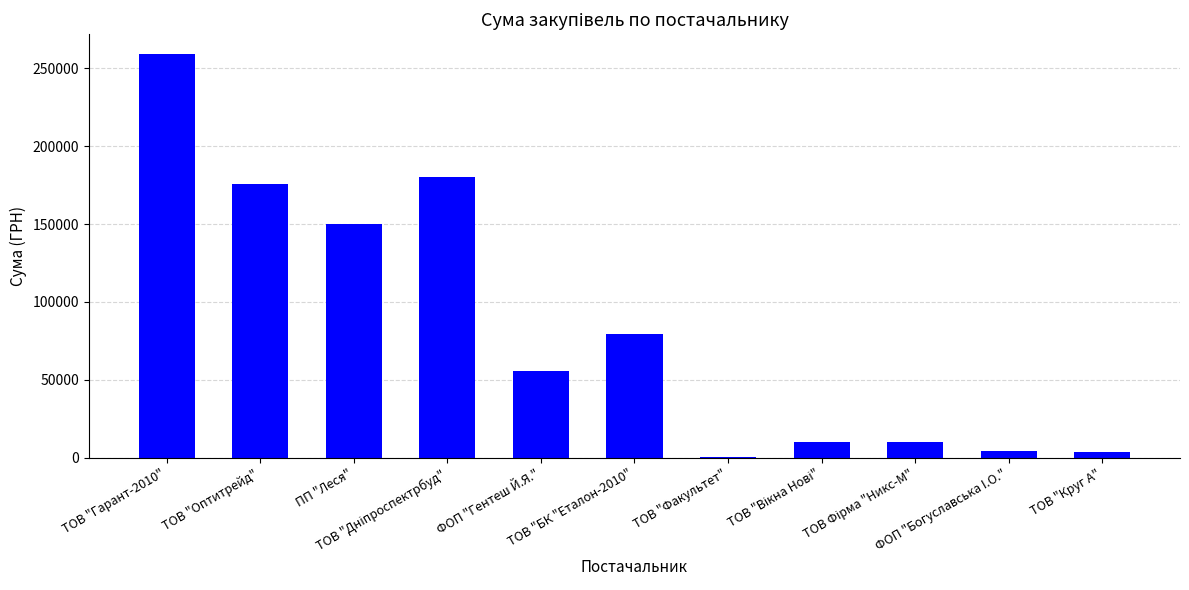

The chart shows a value of 137519.4 at ТОВ "БК "Еталон-2010". True or false?

False